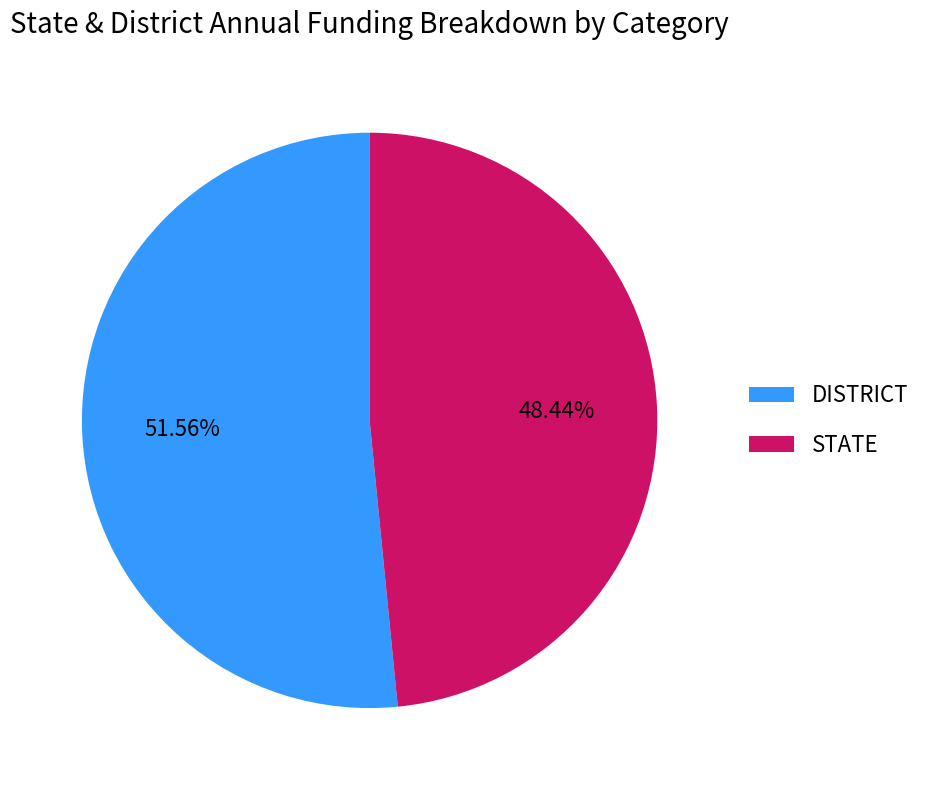

Does any single category account for the majority?

Yes